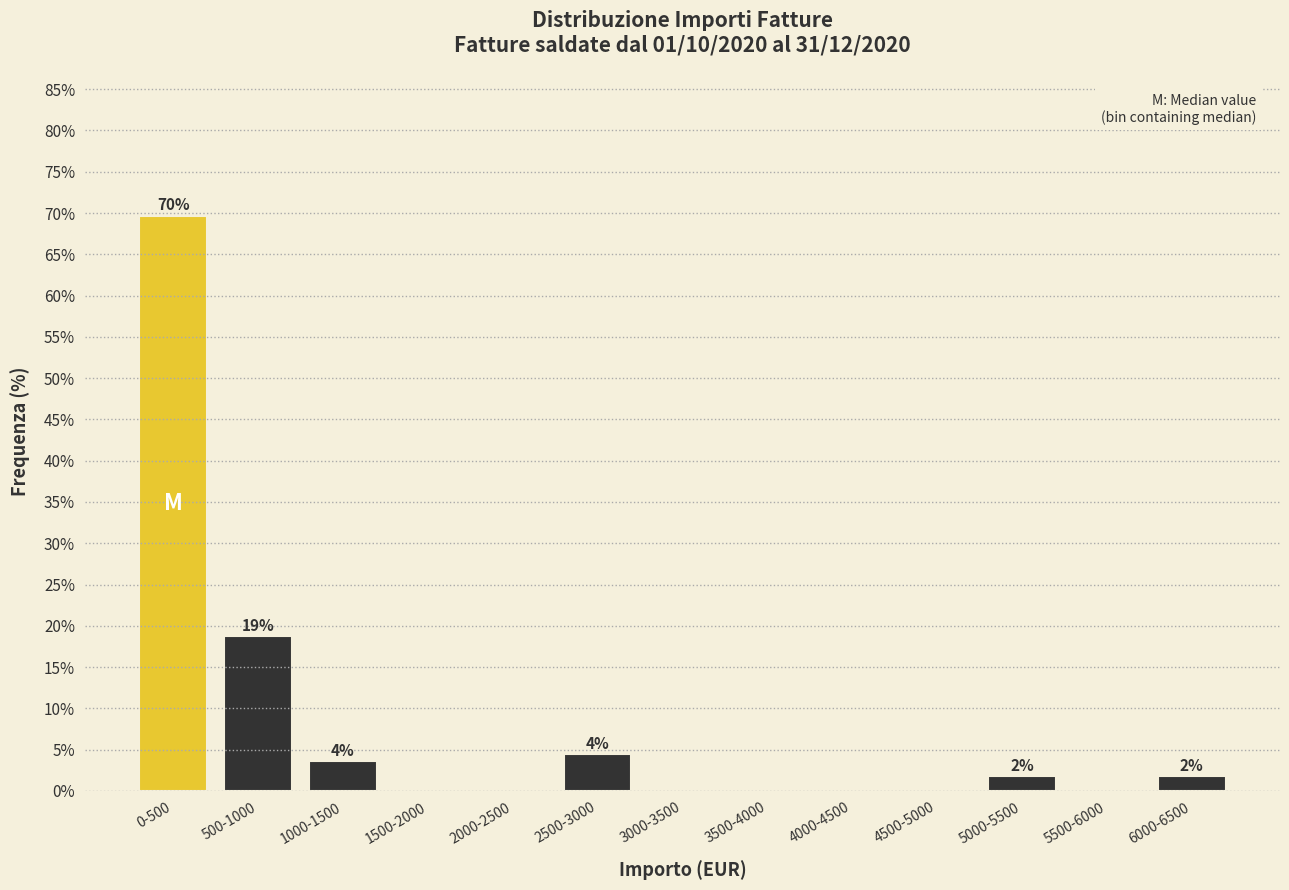

Reading right to left, transcribe all the data shown in this chart.

6000-6500=1.8	5500-6000=0.0	5000-5500=1.8	4500-5000=0.0	4000-4500=0.0	3500-4000=0.0	3000-3500=0.0	2500-3000=4.5	2000-2500=0.0	1500-2000=0.0	1000-1500=3.6	500-1000=18.8	0-500=69.6